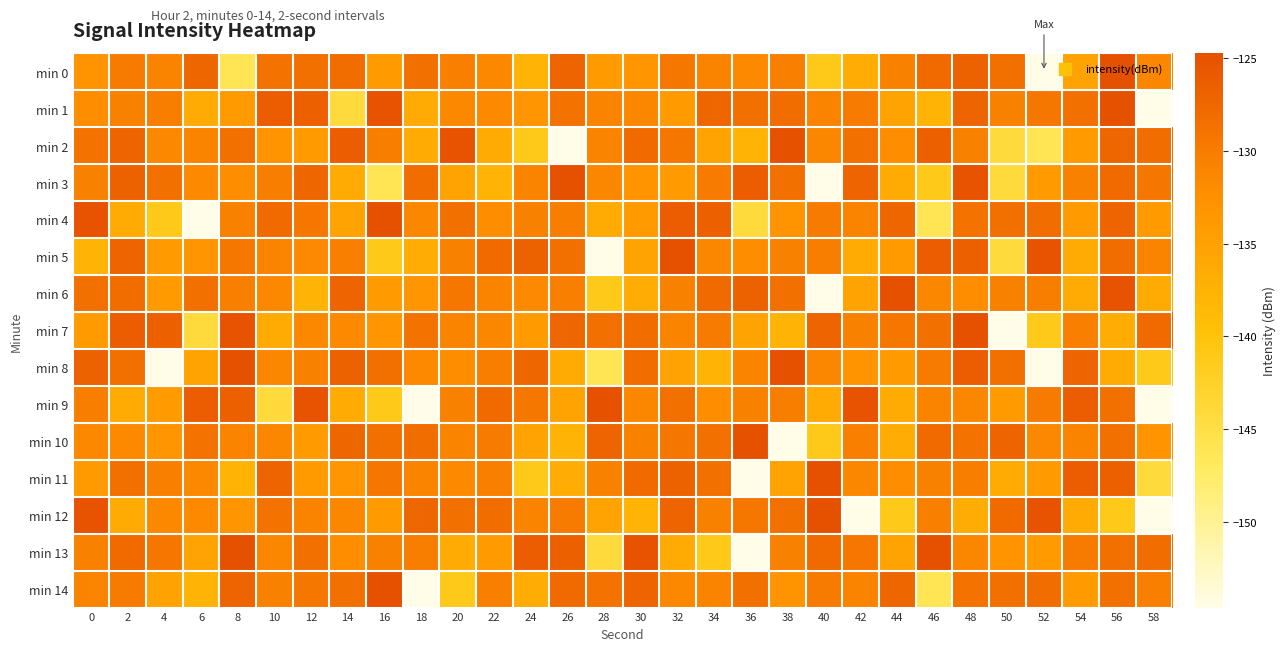

Which series has the largest range (max minus min)?

min 0